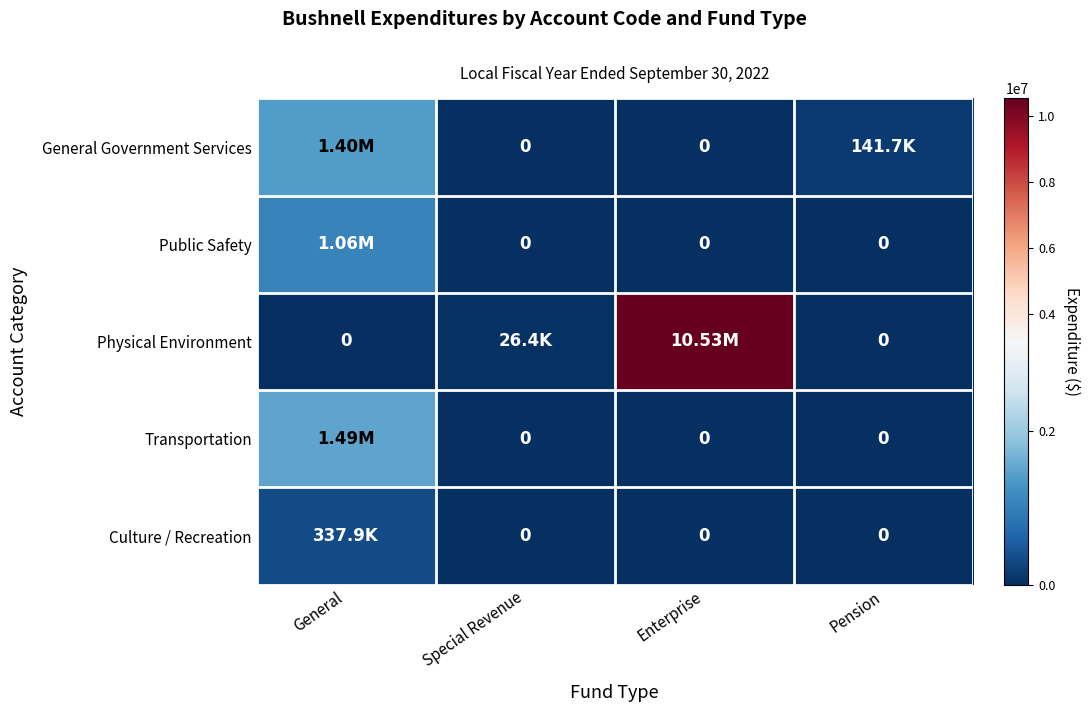

The value of General Government Services at Special Revenue is -591273. True or false?

False